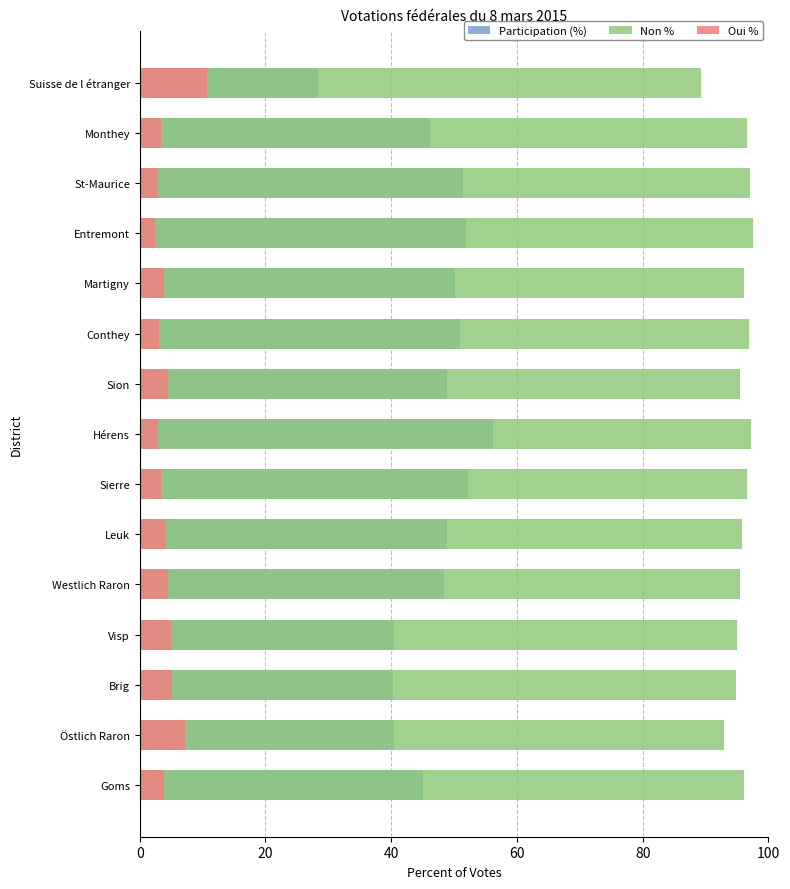

The value of Non % at Sion is 95.5. True or false?

True